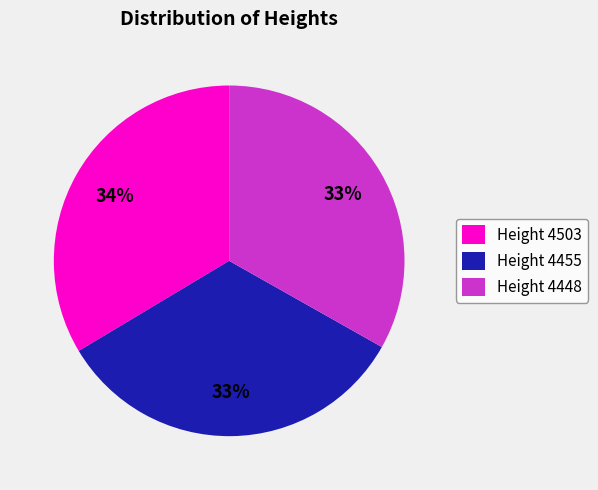

What is the ratio of the value at Height 4448 to the value at Height 4503?

1.0